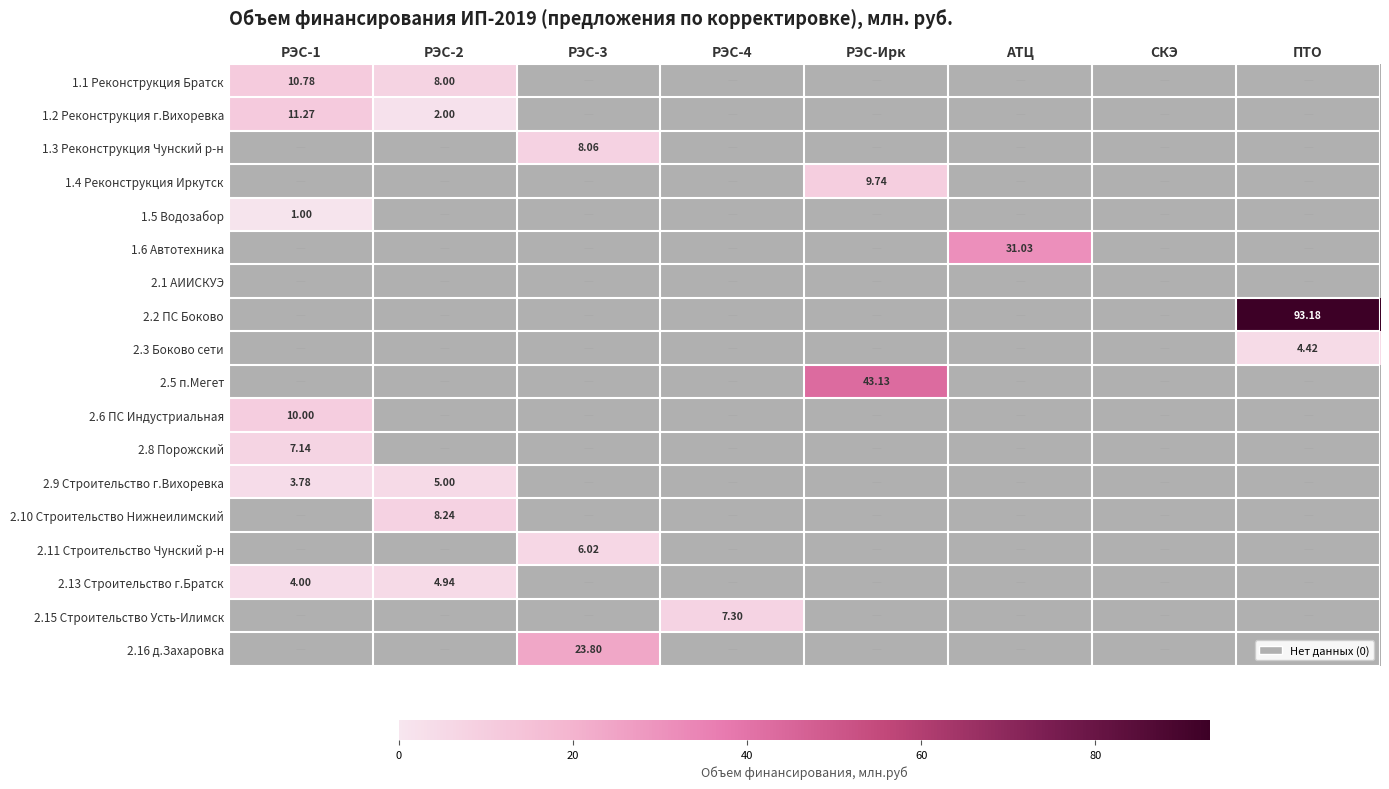

Rank the series by their maximum value, from highest to lowest.

2.2 ПС Боково, 2.5 п.Мегет, 1.6 Автотехника, 2.16 д.Захаровка, 1.2 Реконструкция г.Вихоревка, 1.1 Реконструкция Братск, 2.6 ПС Индустриальная, 1.4 Реконструкция Иркутск, 2.10 Строительство Нижнеилимский, 1.3 Реконструкция Чунский р-н, 2.15 Строительство Усть-Илимск, 2.8 Порожский, 2.11 Строительство Чунский р-н, 2.9 Строительство г.Вихоревка, 2.13 Строительство г.Братск, 2.3 Боково сети, 1.5 Водозабор, 2.1 АИИСКУЭ